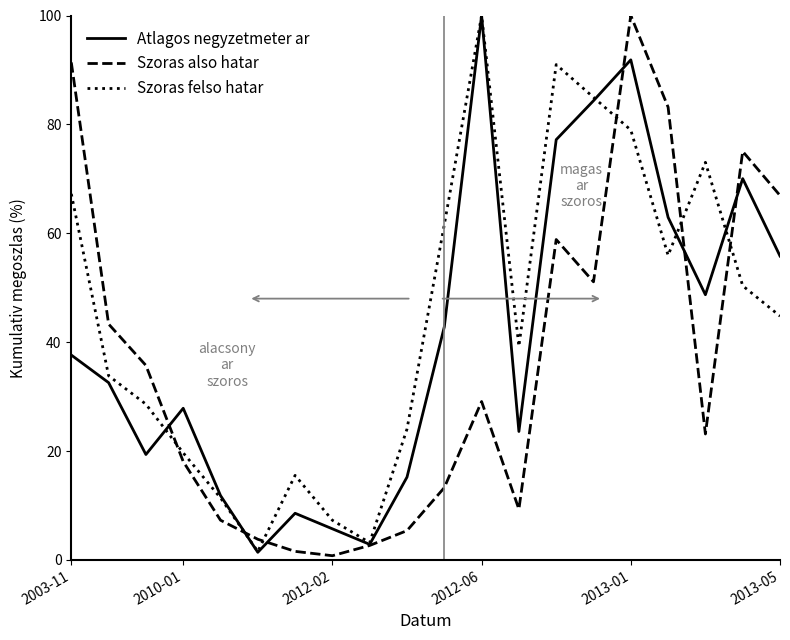

What is the highest value of the Szoras felso hatar series?

100.0